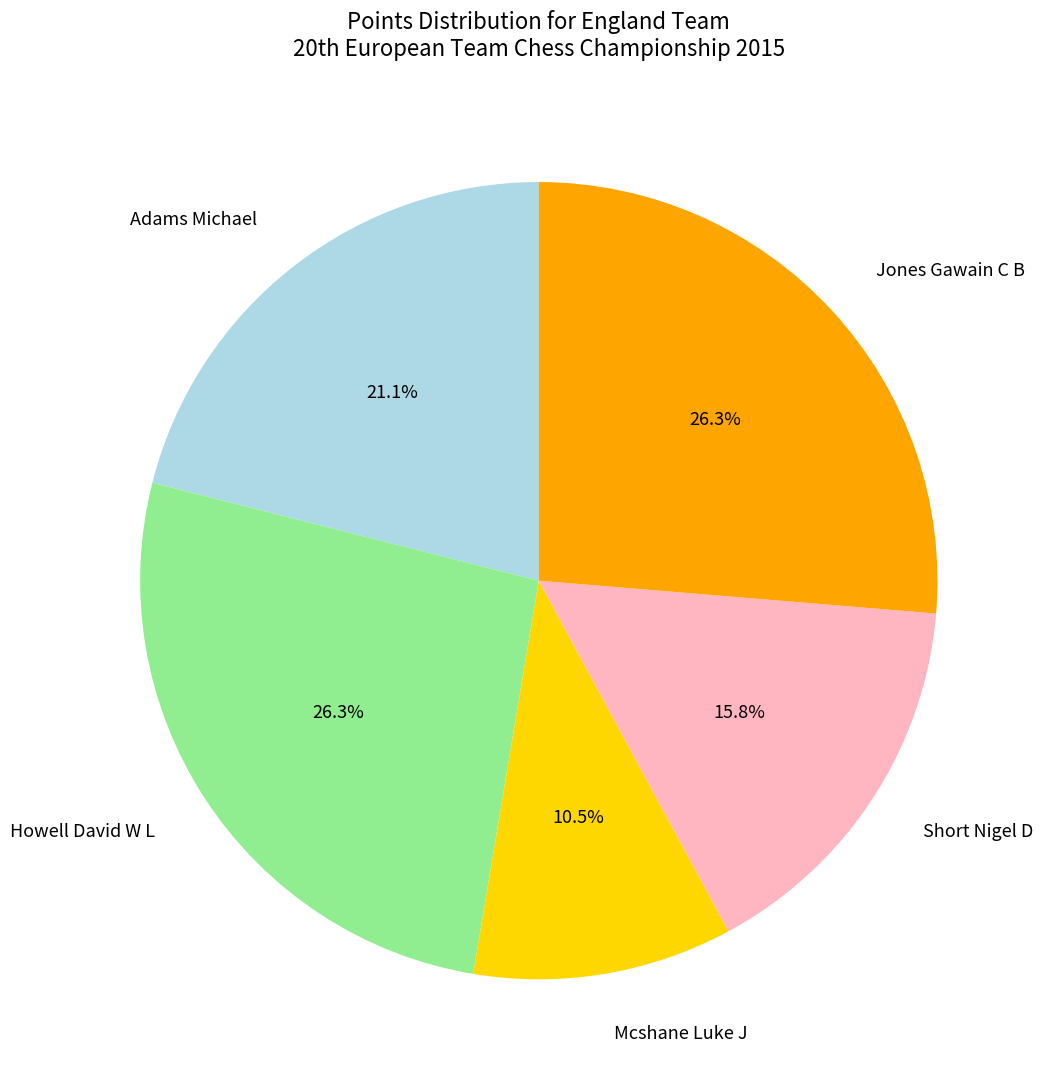

Which has a higher value, Howell David W L or Adams Michael?

Howell David W L